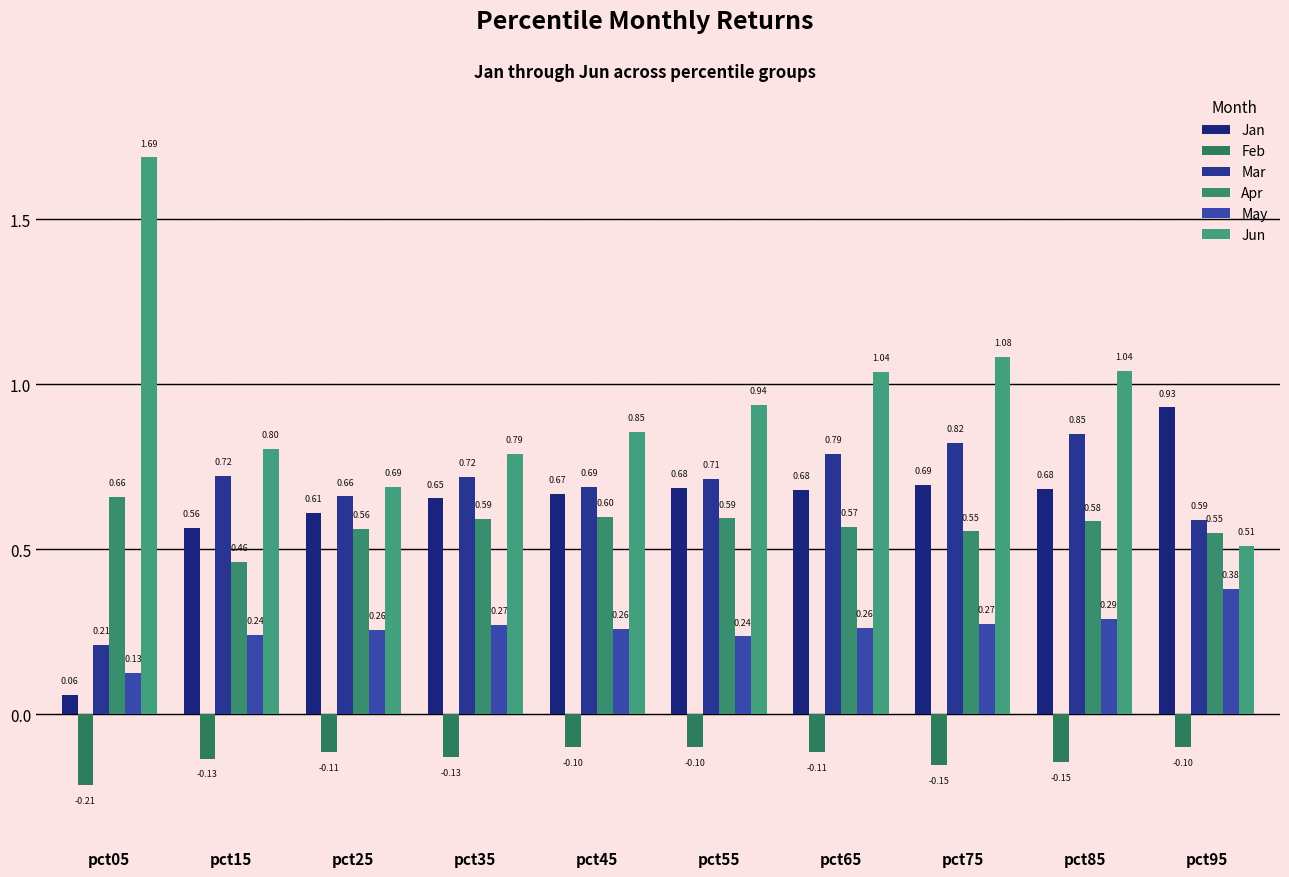

What is the greatest value displayed?

1.7